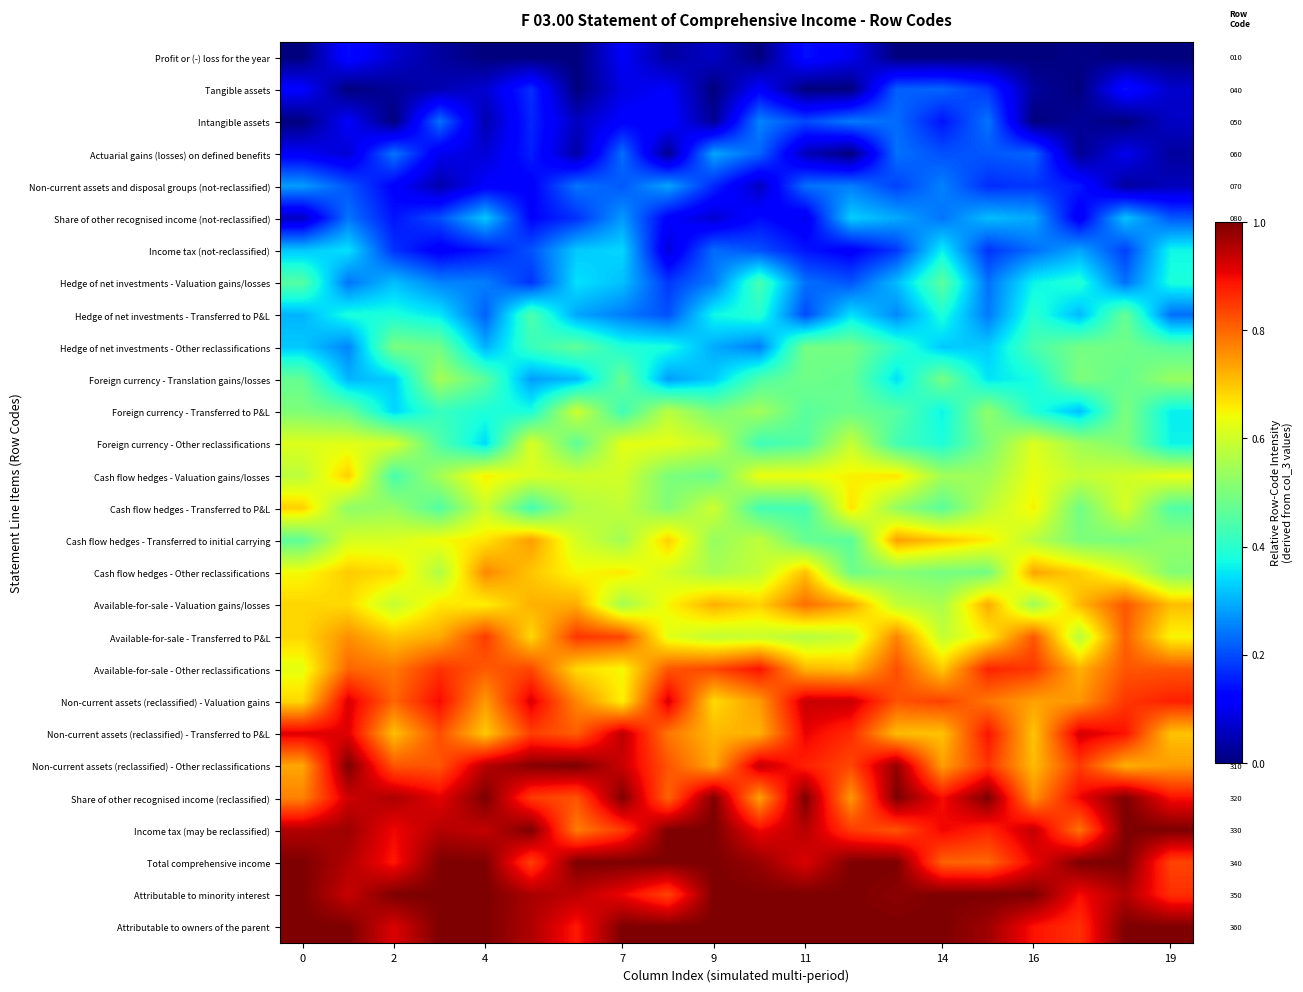

The row_16 series shows 0.6 at 10. True or false?

True